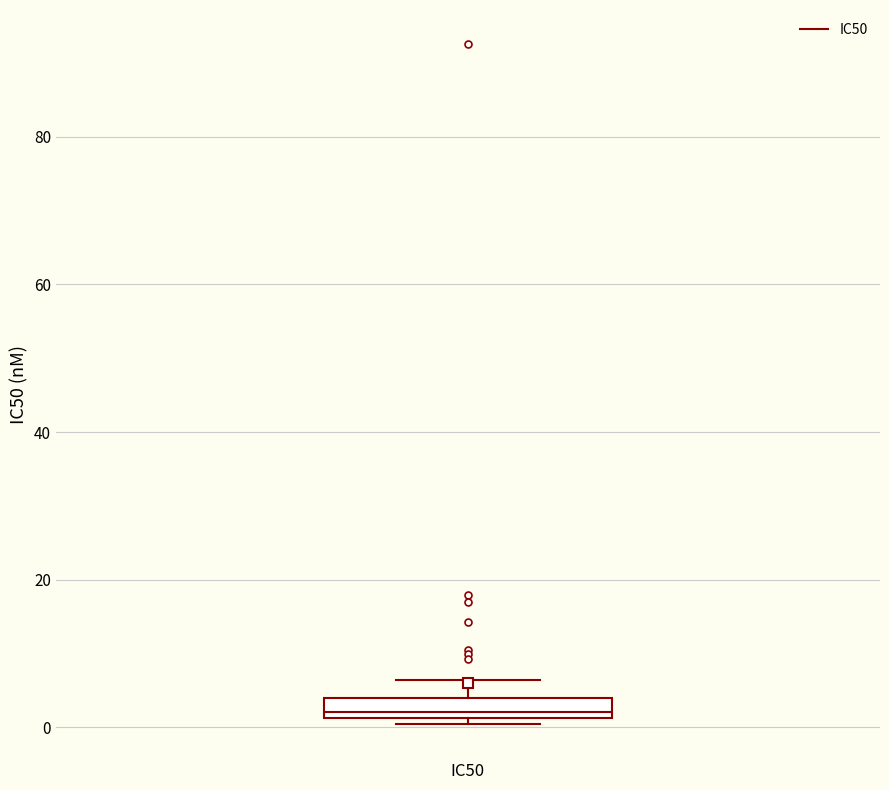

Where is the lower edge of the box for IC50 on the y-axis? The values are not printed on the chart, so give them approximately, as read against the axis.

2